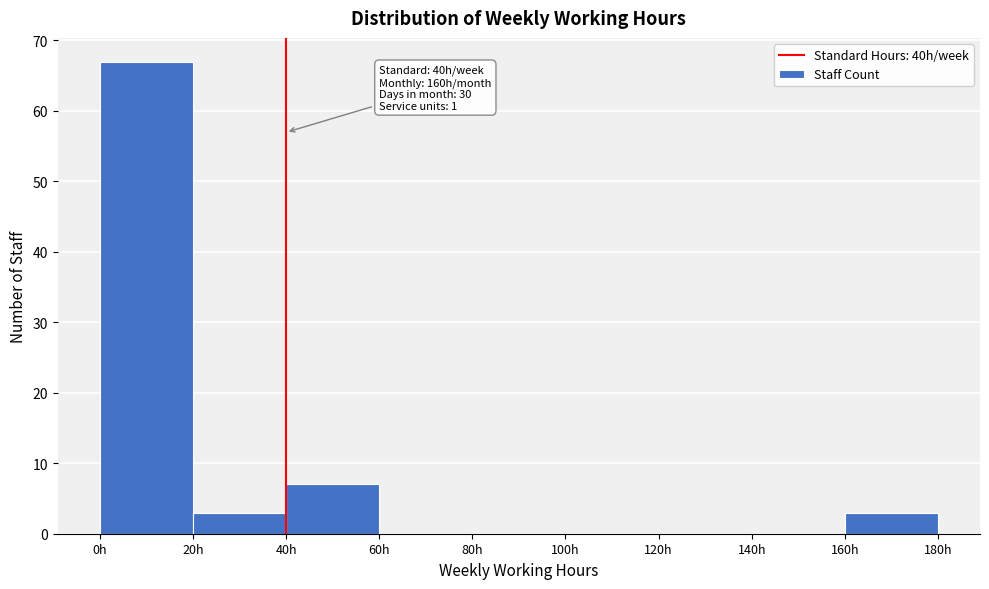

Over which range of the x-axis is the bar tallest?

0 to 20